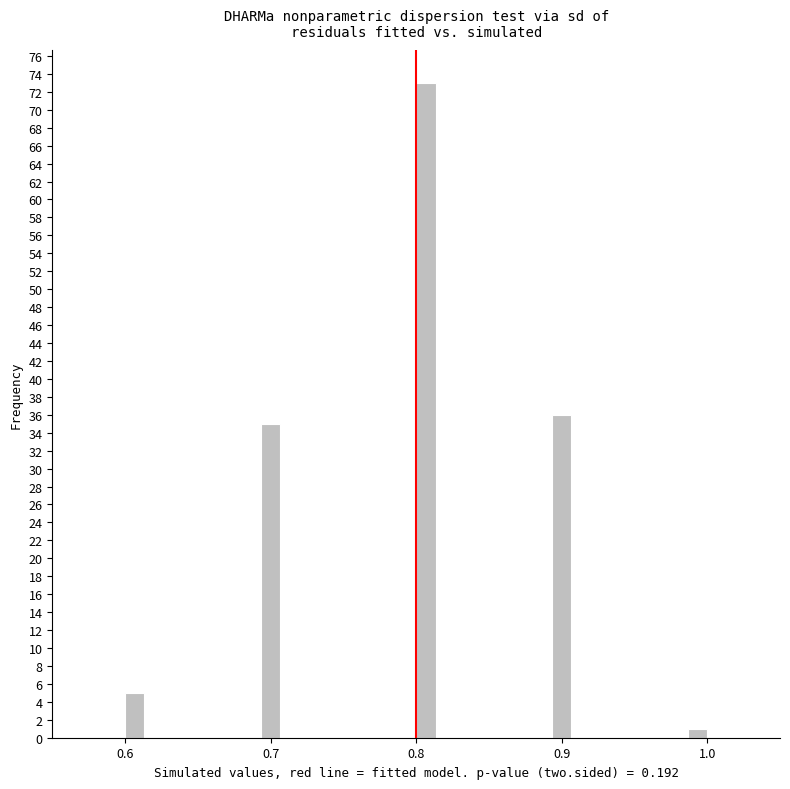

Around what value on the x-axis is the tallest bar? Give the approximate position of its centre, as read against the axis.

0.81